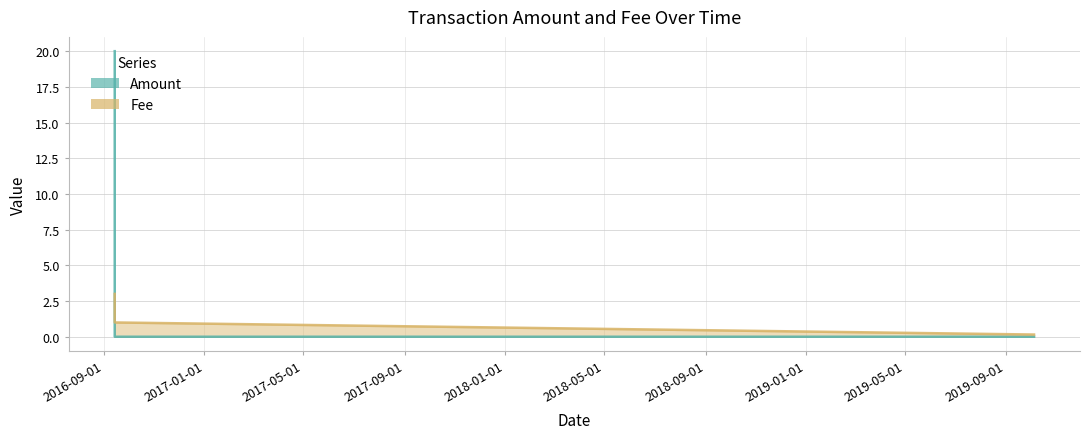

What is the label of the 5th point from the left?

2019-10-04 14:30:44